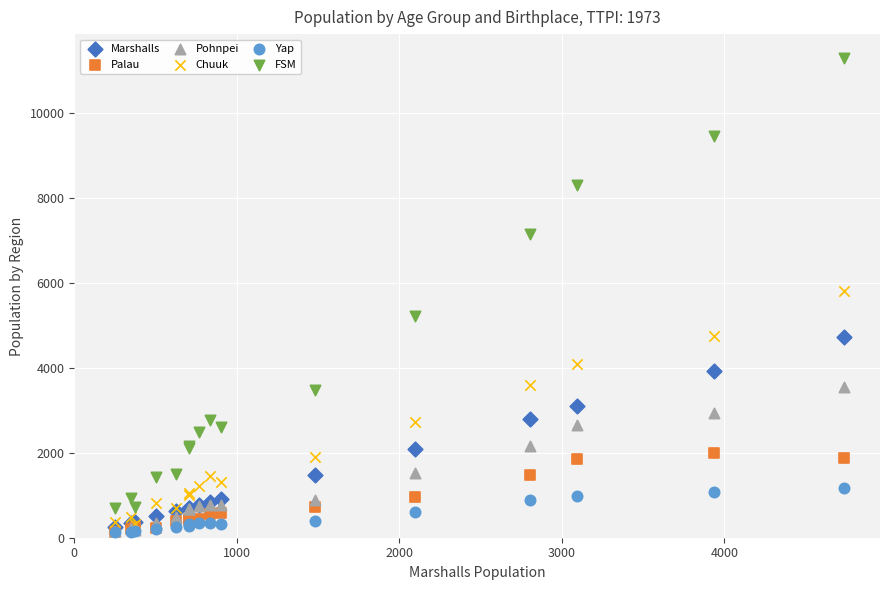

In the FSM series, what Y value is closest to 6003?

5228